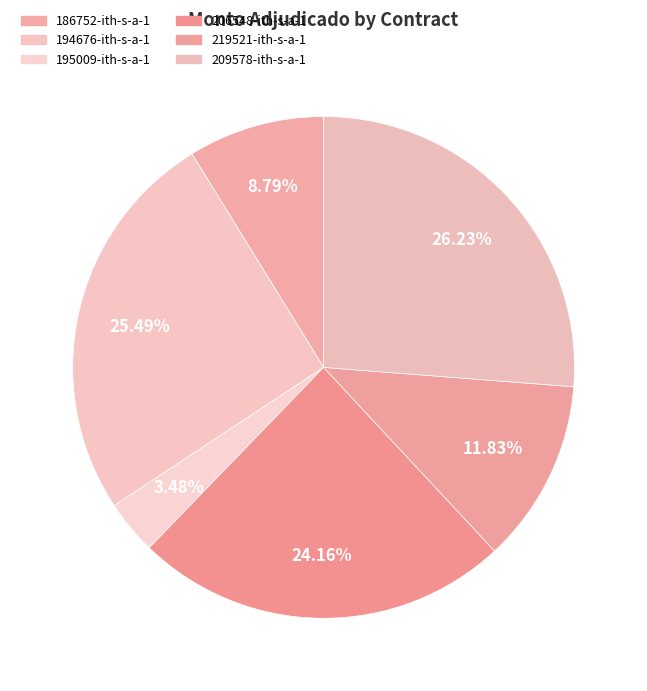

What is the largest slice in the pie chart?

209578-ith-s-a-1